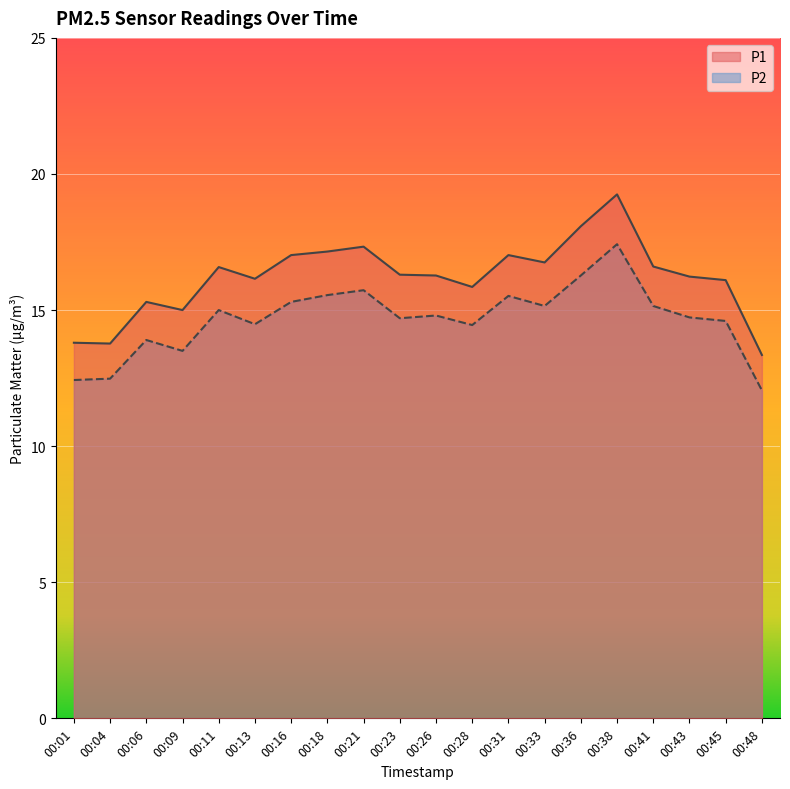

What is the difference between the P2 values at 00:13 and 00:01?

2.1